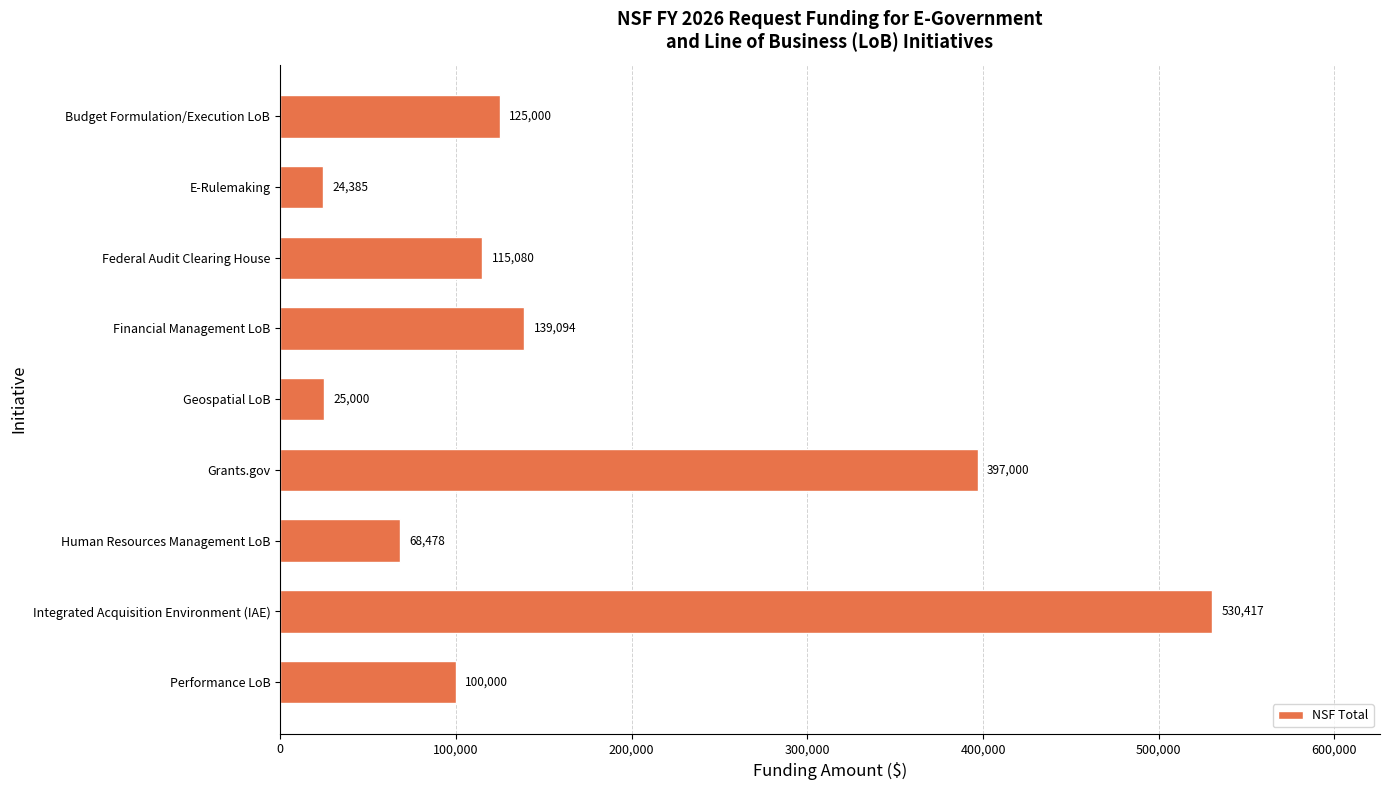

At which label is the value closest to 277401?

Grants.gov